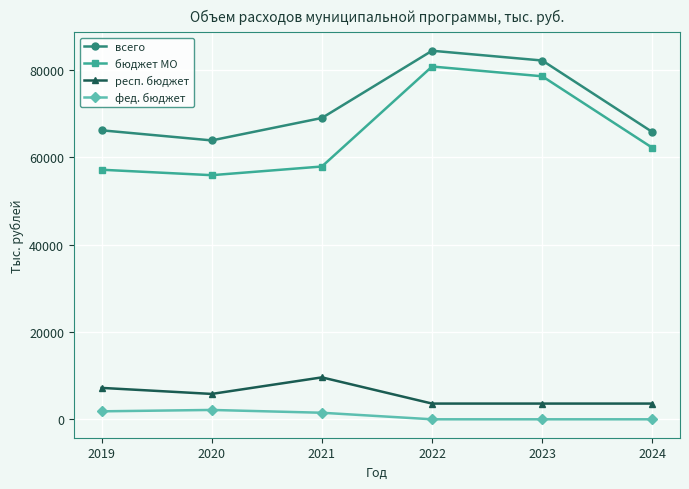

What is the difference between the maximum and minimum values in the фед. бюджет series?

2140.2